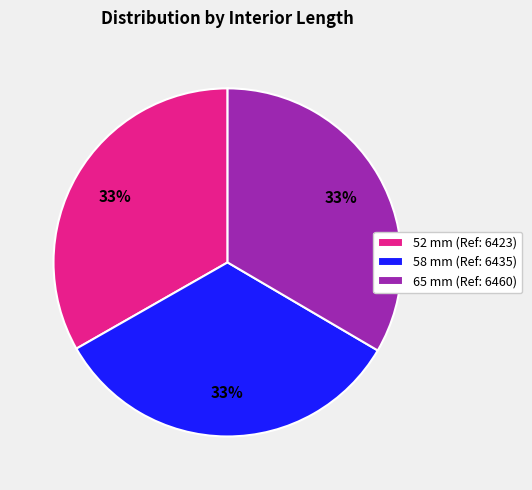

To the nearest percent, what percentage of the pie is 65 mm?

33%